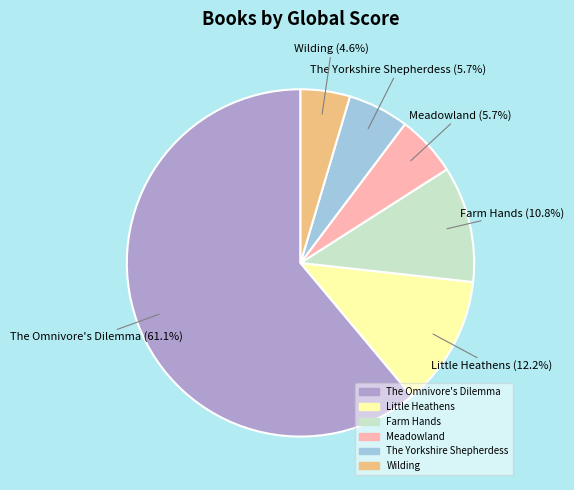

Approximately how many times larger is the value at Wilding compared to Meadowland?

0.8